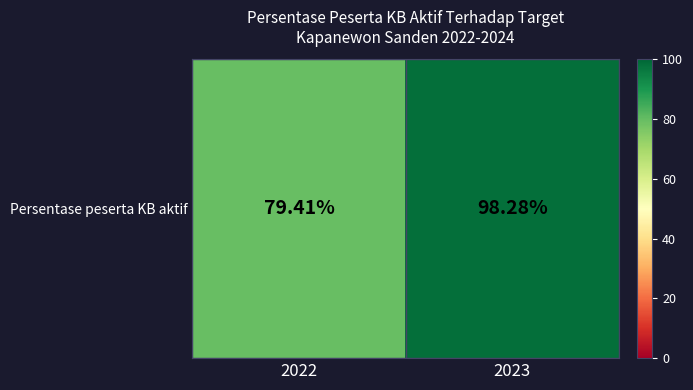

How many data points are above 98?

1